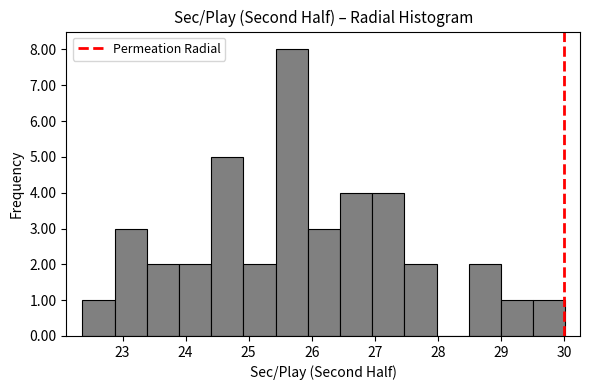

What is the height of the bar covering 23.9 to 24.4 on the x-axis? Neither the bar edges nor the heights are printed on the chart, so give them approximately, as read against the axes.

2